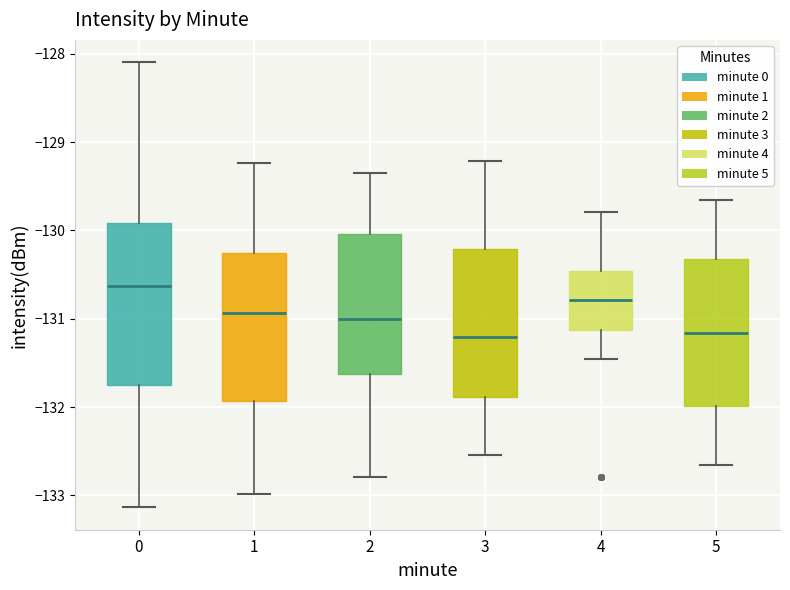

Reading left to right, read every box against the y-axis: the position of its median line, the range the box covers, and the ends of its whiskers. The values are not printed on the chart, so give them approximately, as read against the axis.

0: median -130.6, box -131.7 to -129.9, whiskers -133.1 to -128.1
1: median -130.9, box -131.9 to -130.3, whiskers -133.0 to -129.2
2: median -131.0, box -131.6 to -130.0, whiskers -132.8 to -129.3
3: median -131.2, box -131.9 to -130.2, whiskers -132.5 to -129.2
4: median -130.8, box -131.1 to -130.5, whiskers -131.5 to -129.8
5: median -131.2, box -132.0 to -130.3, whiskers -132.7 to -129.7